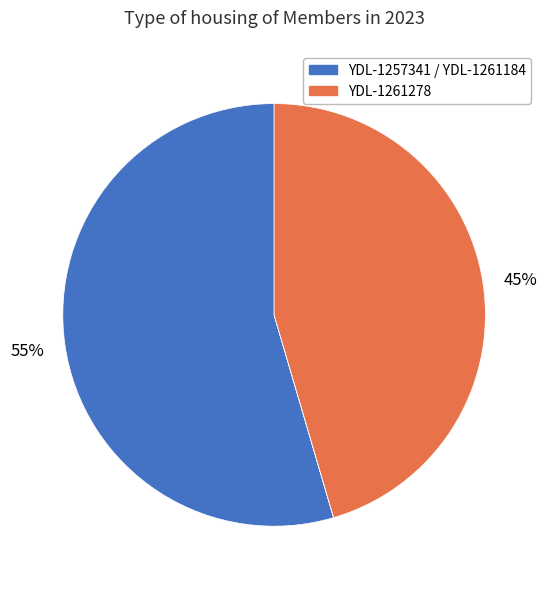

What is the smallest slice in the pie chart?

YDL-1261278